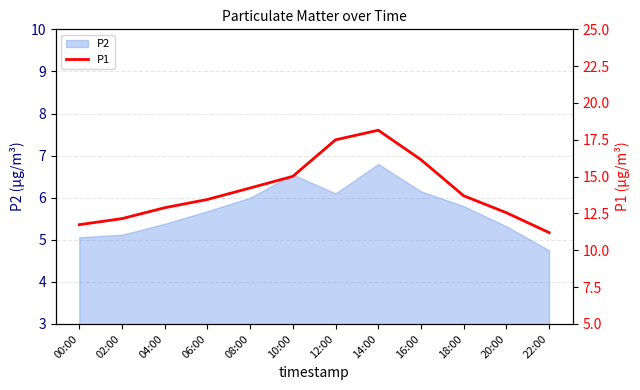

Reading left to right, what are all the values shown in this chart?

00:00=11.7	02:00=12.2	04:00=12.9	06:00=13.4	08:00=14.2	10:00=15.0	12:00=17.5	14:00=18.1	16:00=16.1	18:00=13.7	20:00=12.6	22:00=11.2